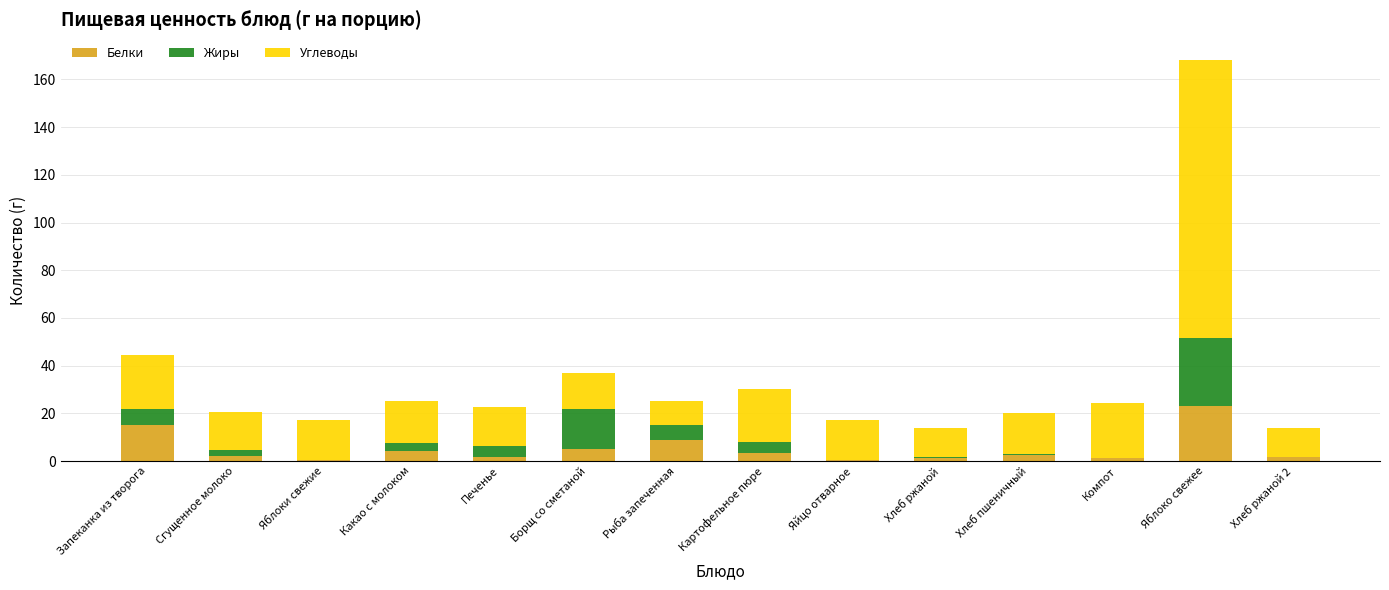

What is the average value of the Белки series?

5.1